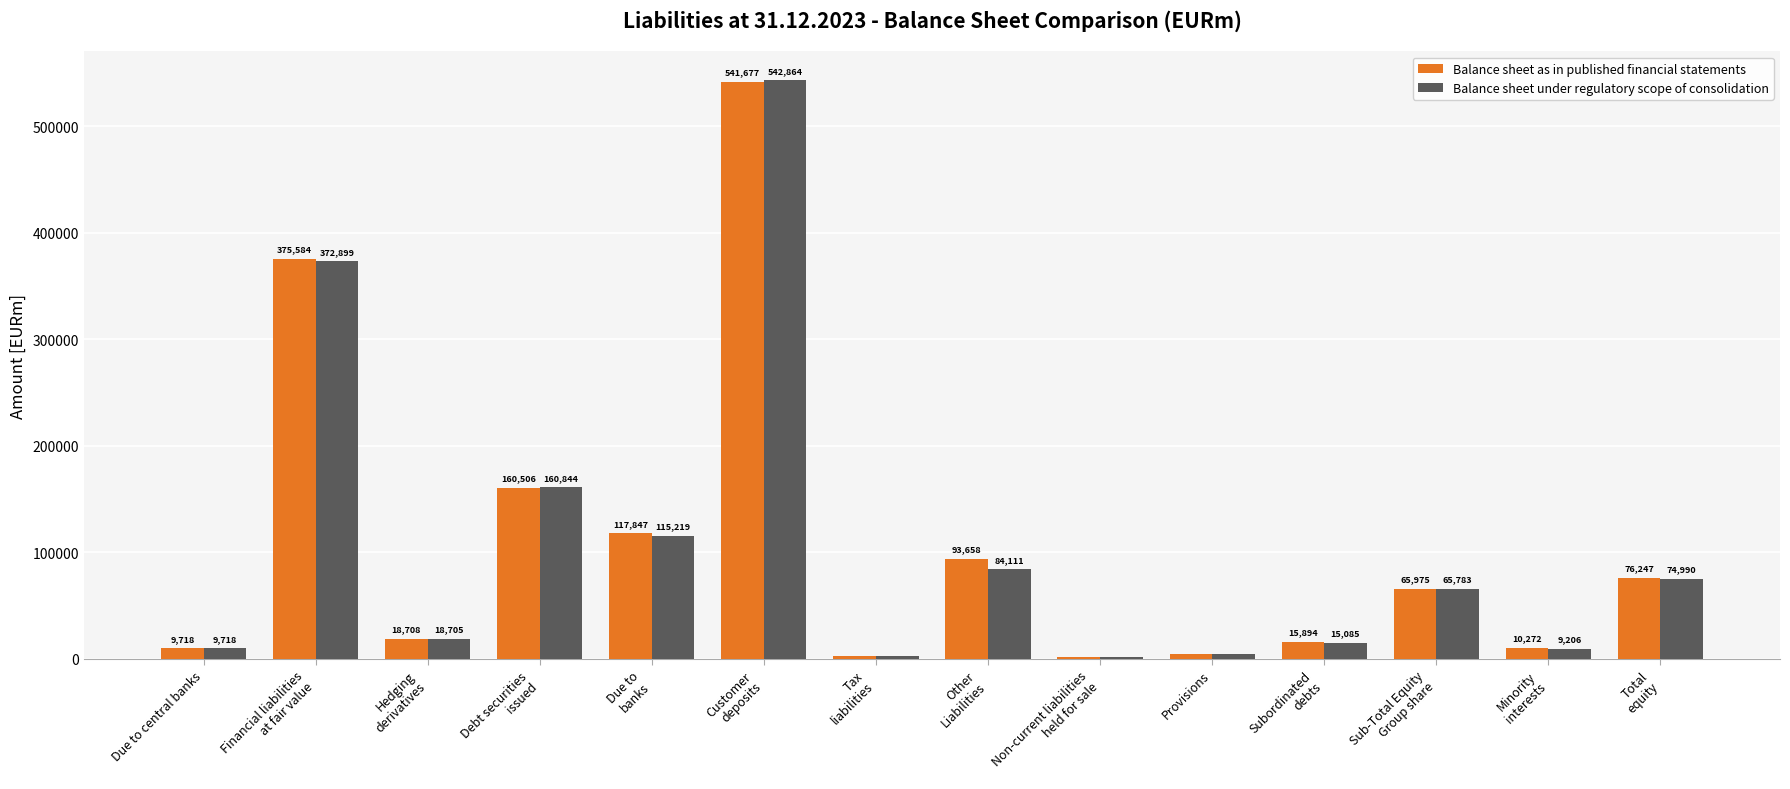

Reading right to left, what are all the values shown in this chart?

Balance sheet as in published financial statements: 76247	10272	65975	15894	4235	1703	93658	2402	541677	117847	160506	18708	375584	9718
Balance sheet under regulatory scope of consolidation: 74990	9206	65783	15085	4209	1703	84111	2208	542864	115219	160844	18705	372899	9718